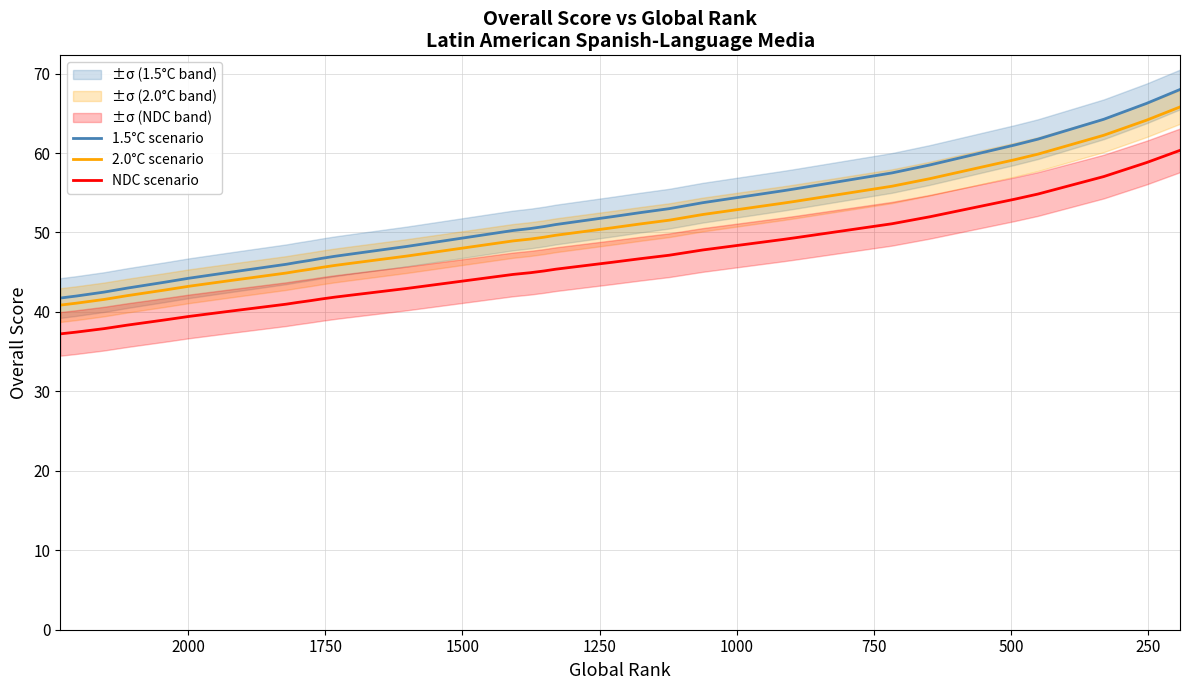

How many distinct data groups are displayed?

3